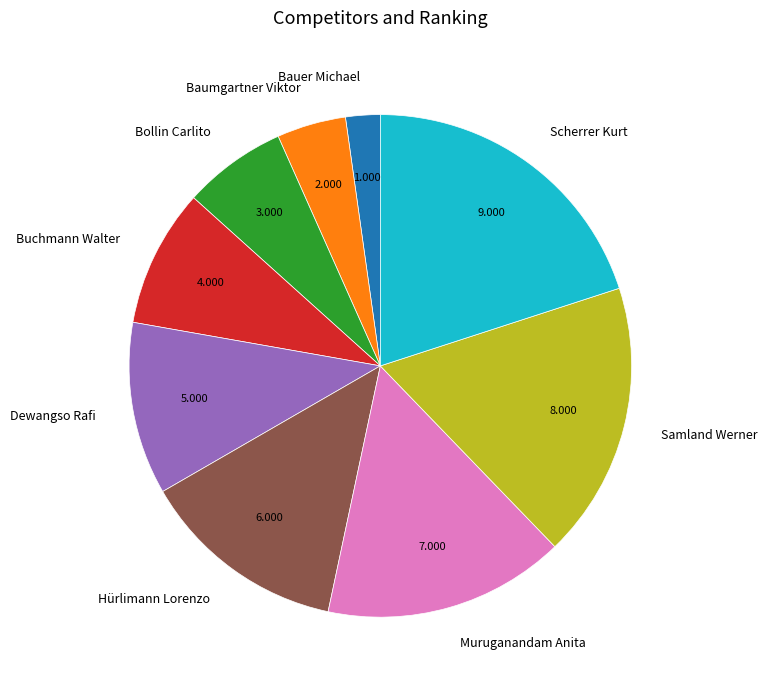

Is there a majority slice in this chart?

No